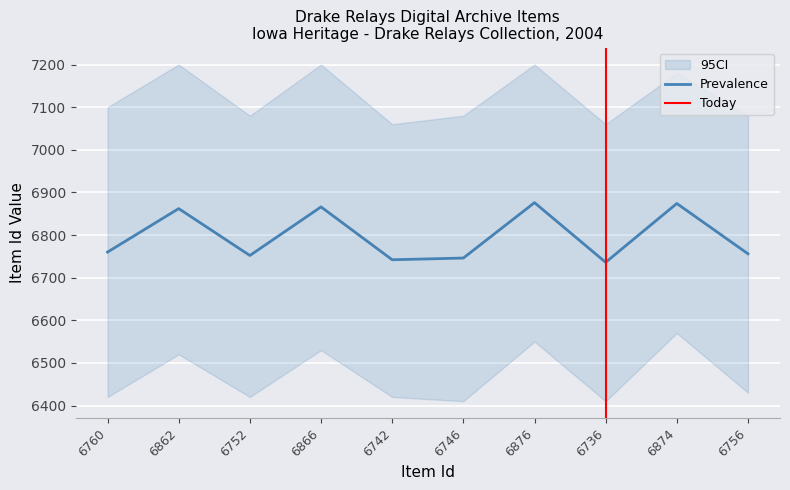

What is the average value?

6797